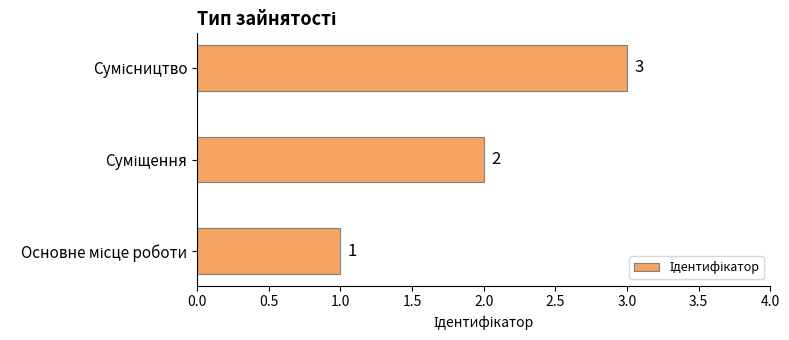

What is the minimum value shown in the chart?

1